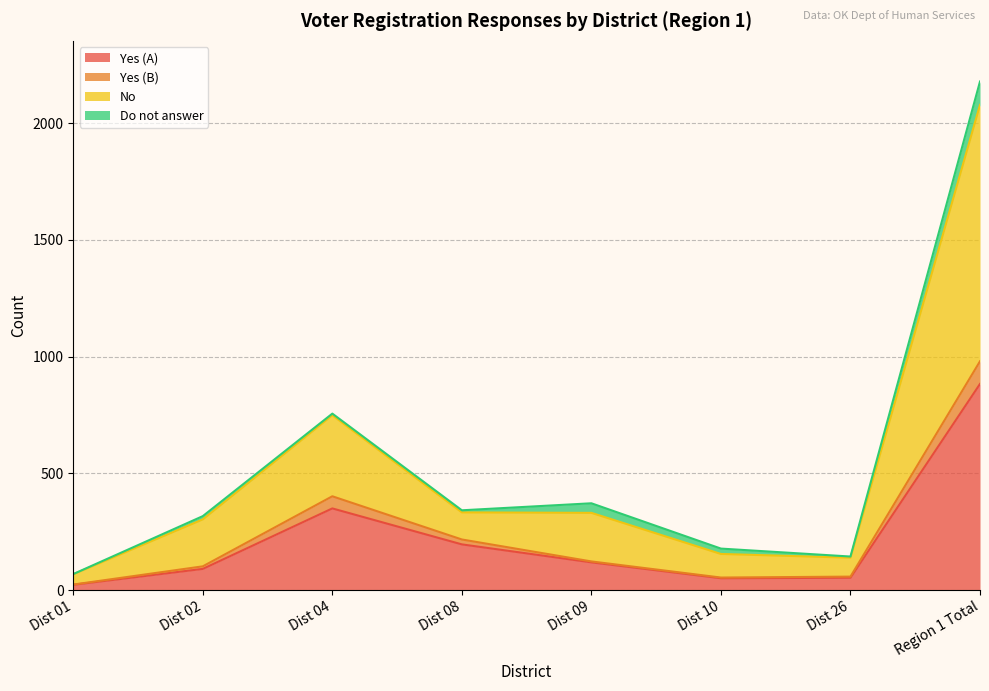

At which category is the sum across all series the highest?

Region 1 Total